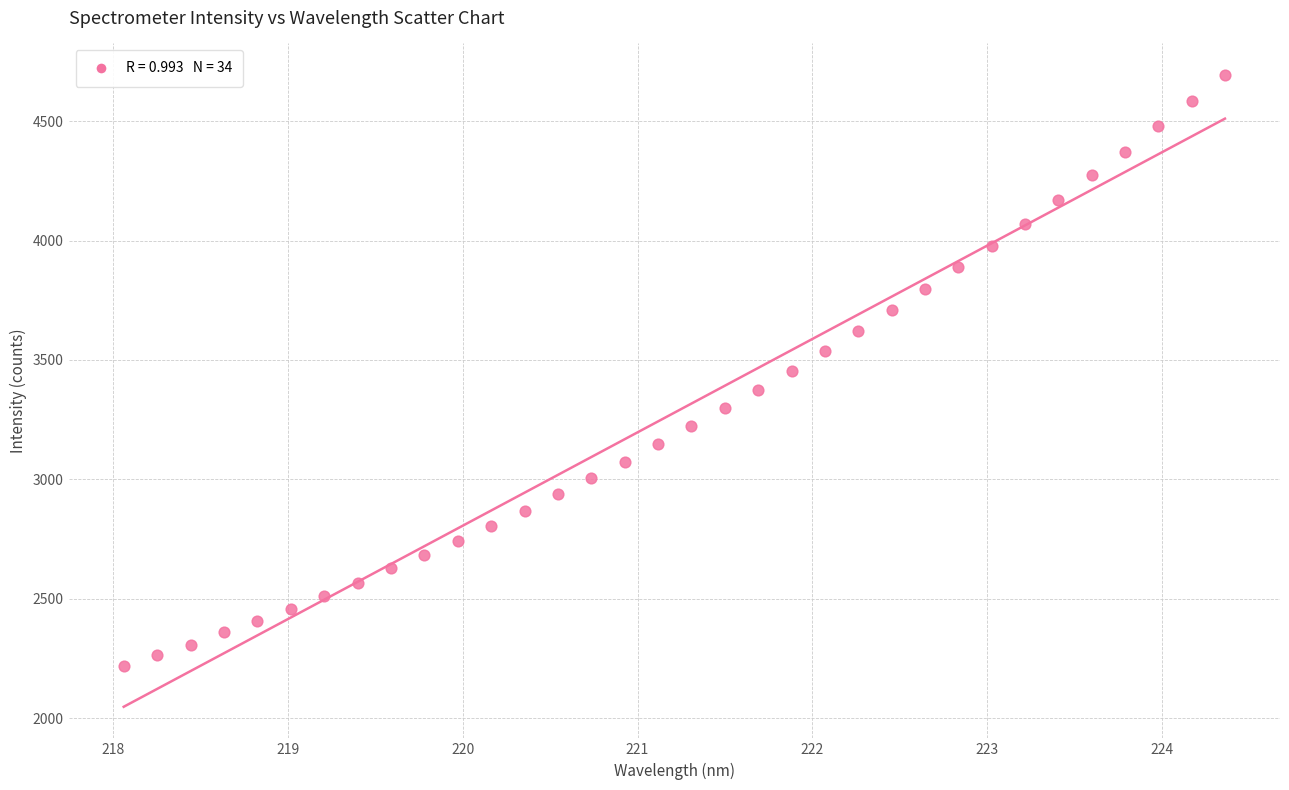

What is the range of X values (max minus min)?

6.3